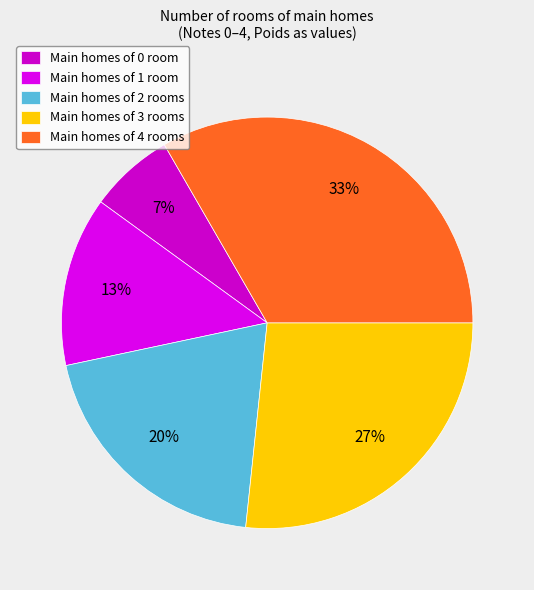

Rank the categories by value from highest to lowest.

Main homes of 4 rooms, Main homes of 3 rooms, Main homes of 2 rooms, Main homes of 1 room, Main homes of 0 room